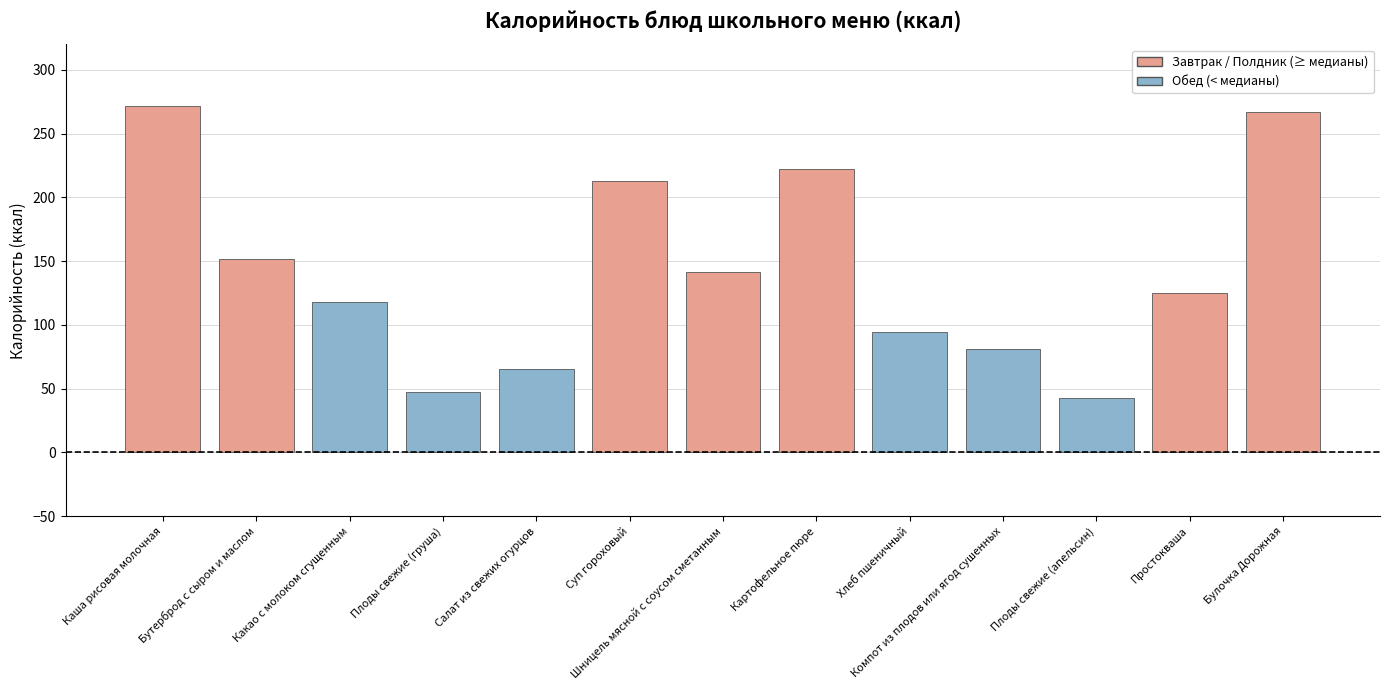

Which has a higher value, Бутерброд с сыром и маслом or Какао с молоком сгущенным?

Бутерброд с сыром и маслом